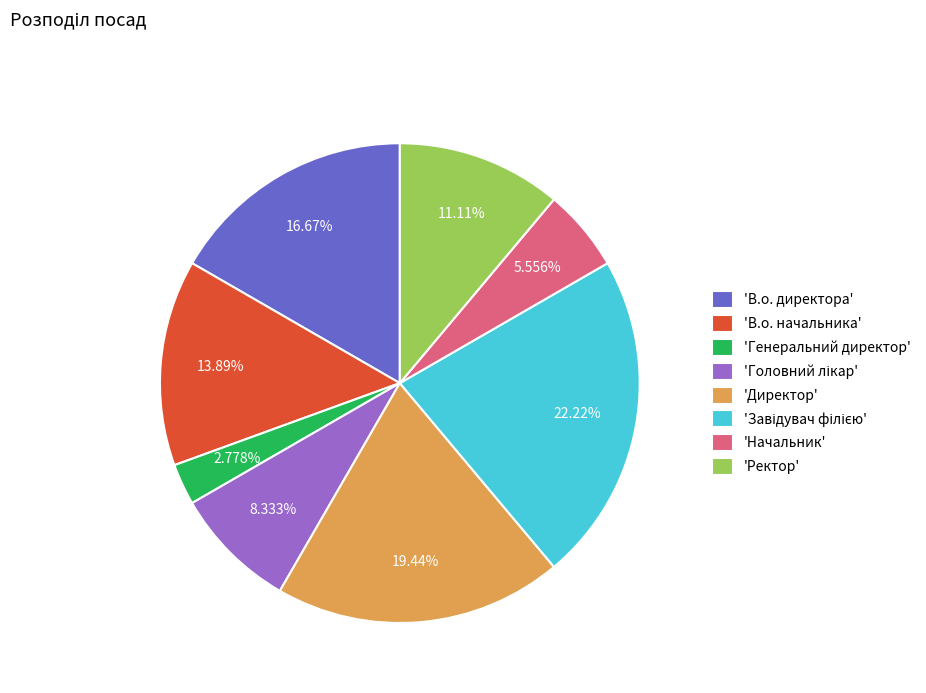

To the nearest percent, what is the difference between the largest and smallest slice percentages?

19%